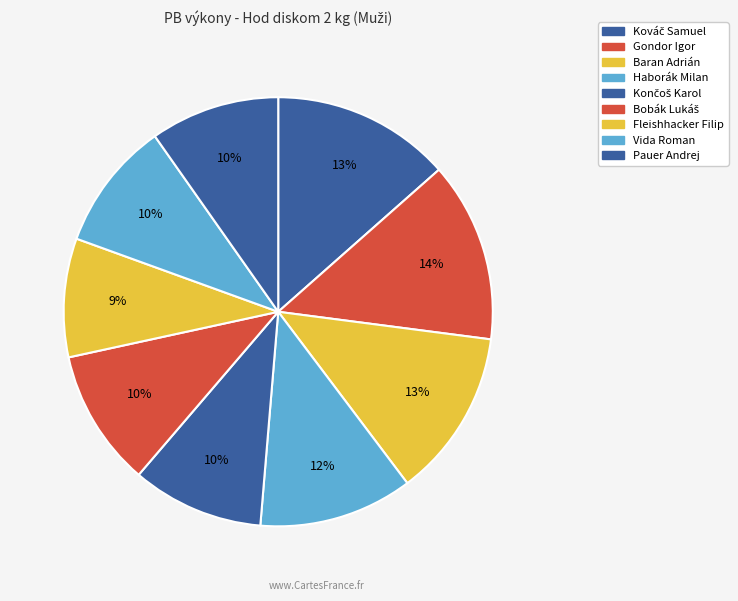

What percentage is the Fleishhacker Filip slice, to the nearest percent?

9%